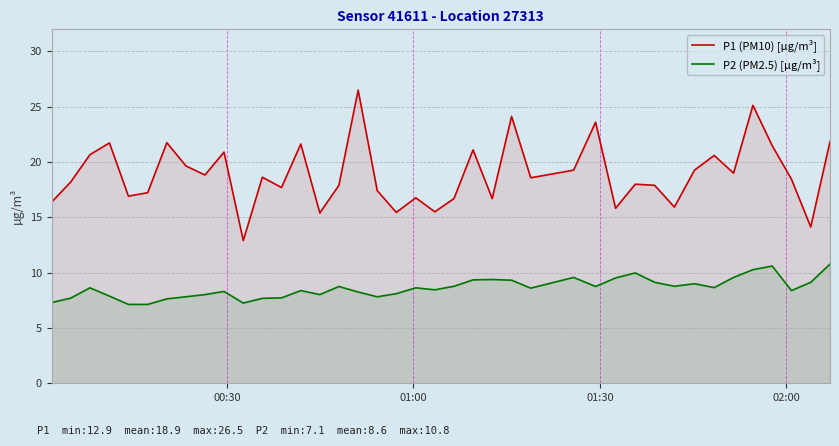

What are all the series names shown in the legend?

P1 (PM10) [µg/m³], P2 (PM2.5) [µg/m³]